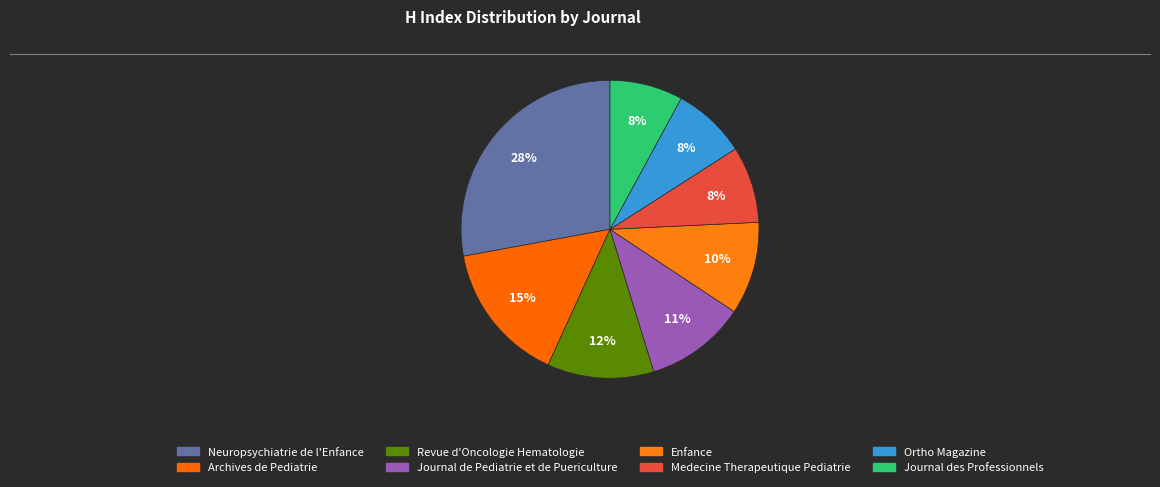

Is it true that Journal de Pediatrie et de Puericulture is 1% of the pie?

False